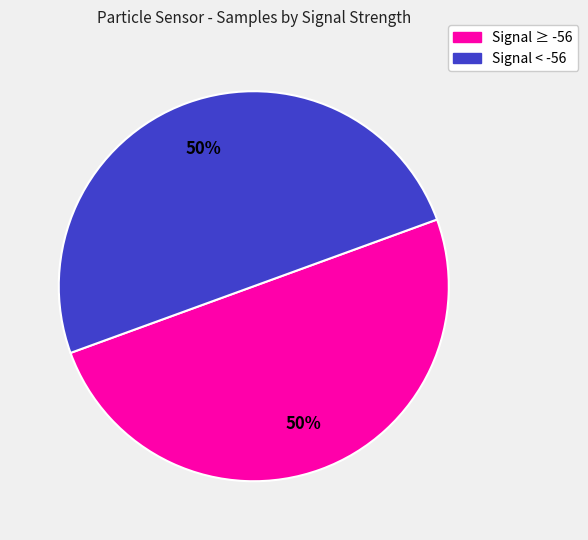

To the nearest percent, what is the average slice percentage?

50%